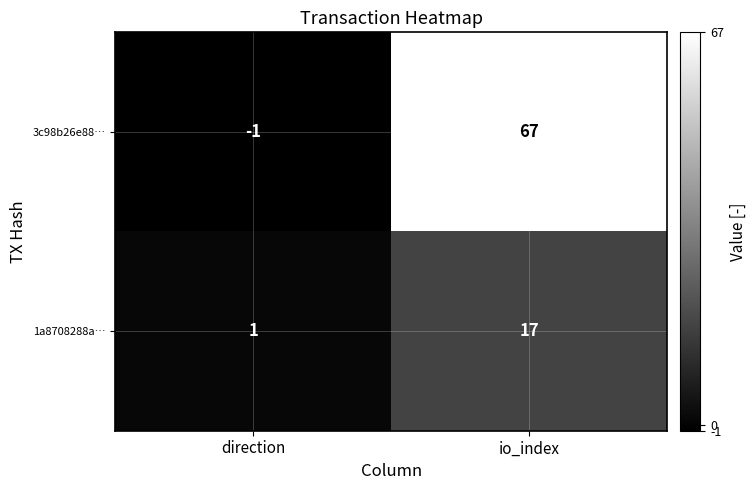

Between direction and io_index, which series saw the biggest shift?

3c98b26e88…